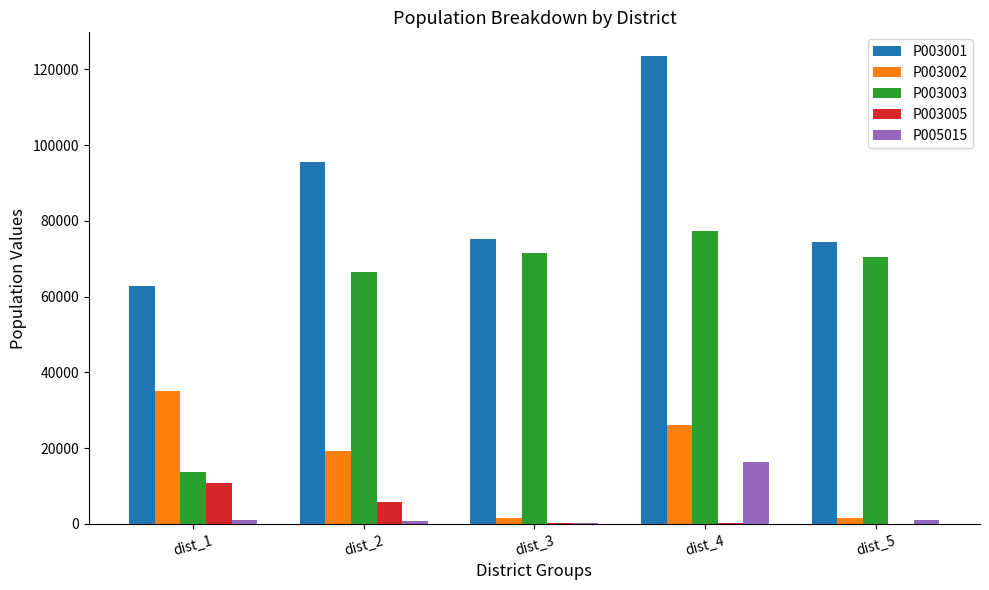

At which label does P003002 reach its peak?

dist_1